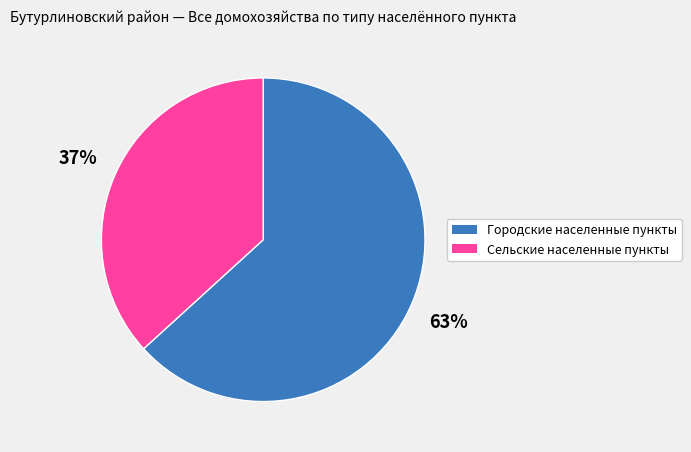

How many slices are in this pie chart?

2